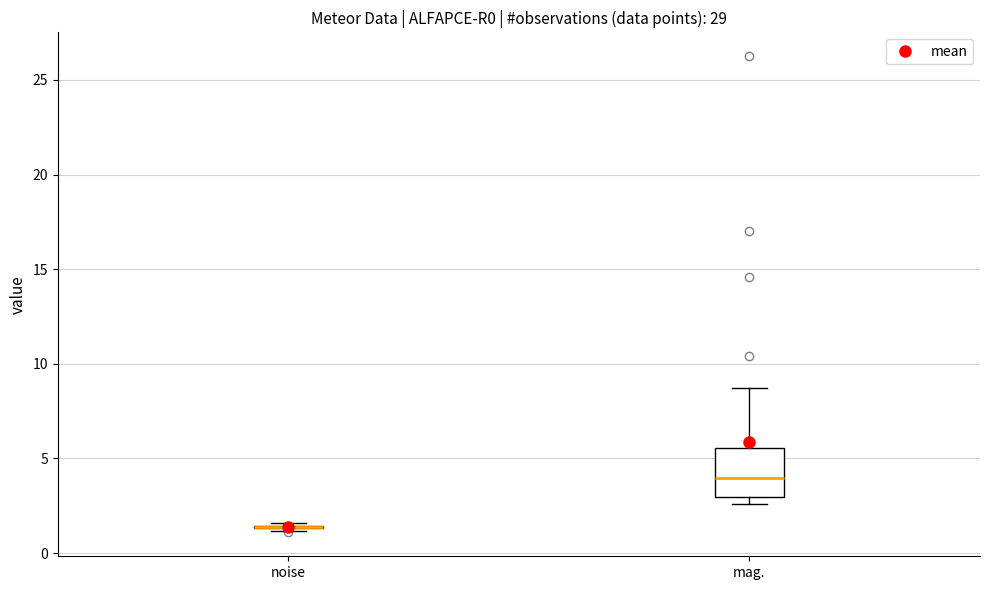

Reading left to right, transcribe this box plot: for each box, give where its median line is, the range the box spans, and where its two whiskers end, as read against the y-axis. The values are not printed on the chart, so give them approximately, as read against the axis.

noise: box collapsed to a line at 1.5, whiskers 1.0 to 1.5
mag.: median 4.0, box 3.0 to 5.5, whiskers 2.5 to 8.5